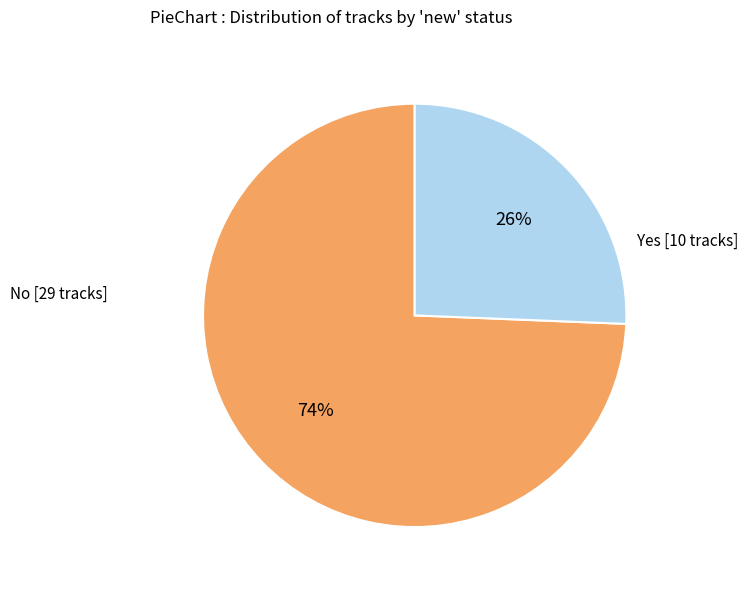

Is there any slice that represents more than half of the pie?

Yes